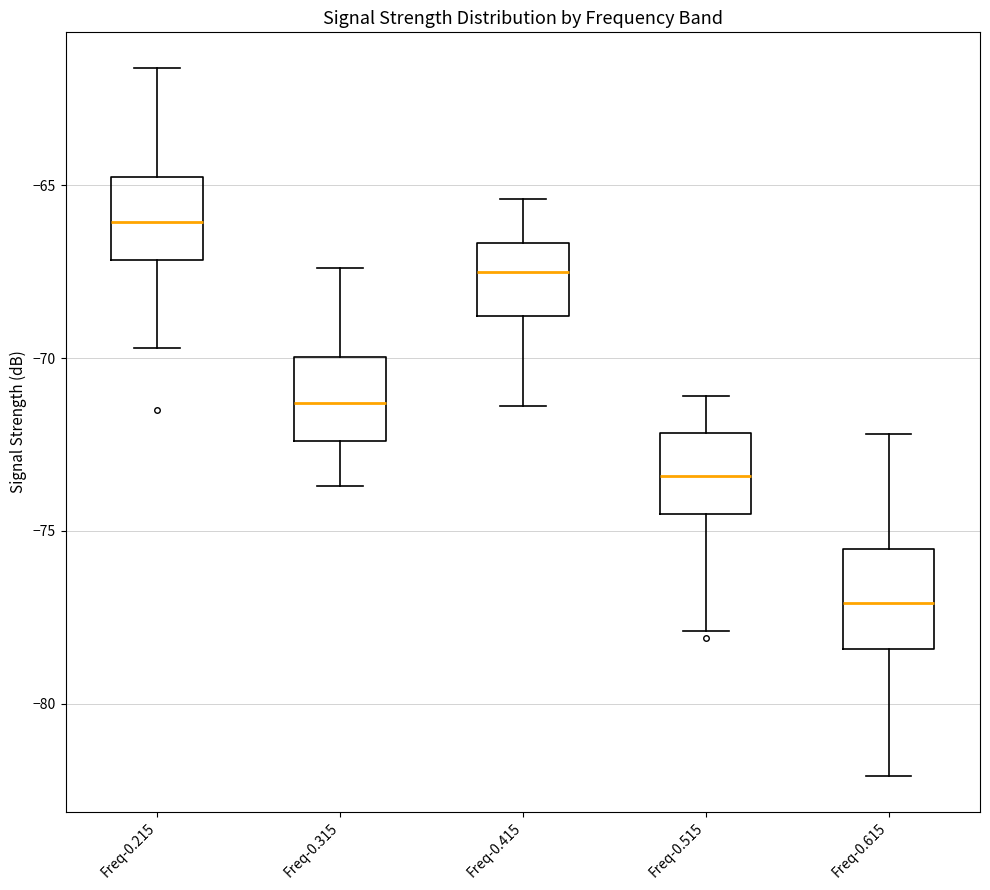

Which box's median line is the lowest?

Freq-0.615